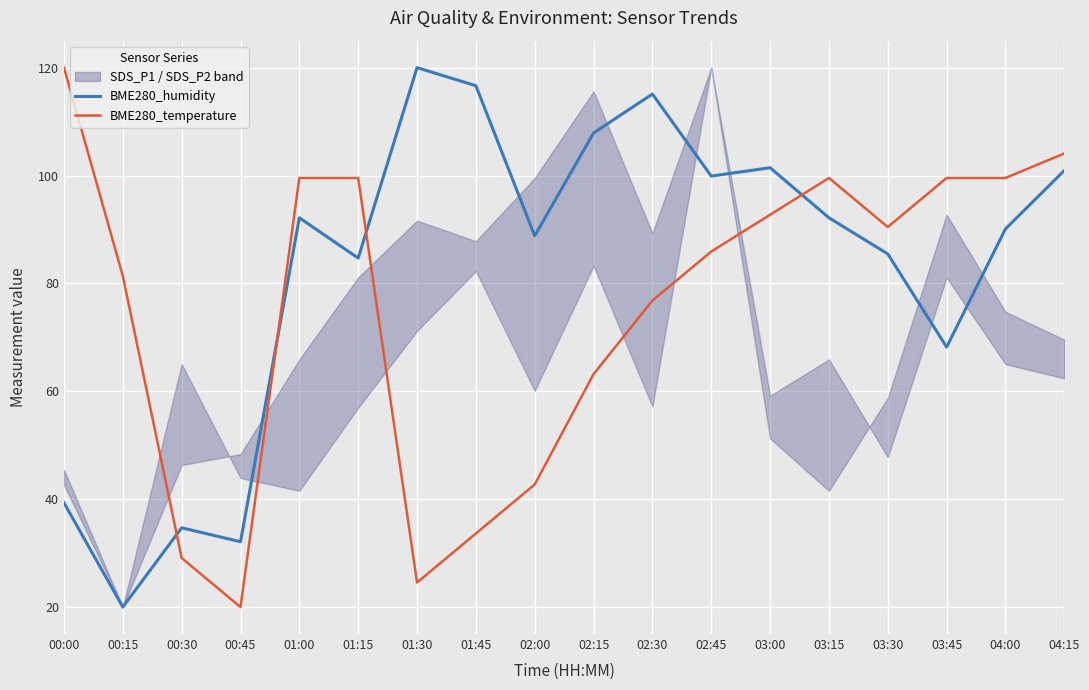

Where is the first local maximum for BME280_humidity?

00:30